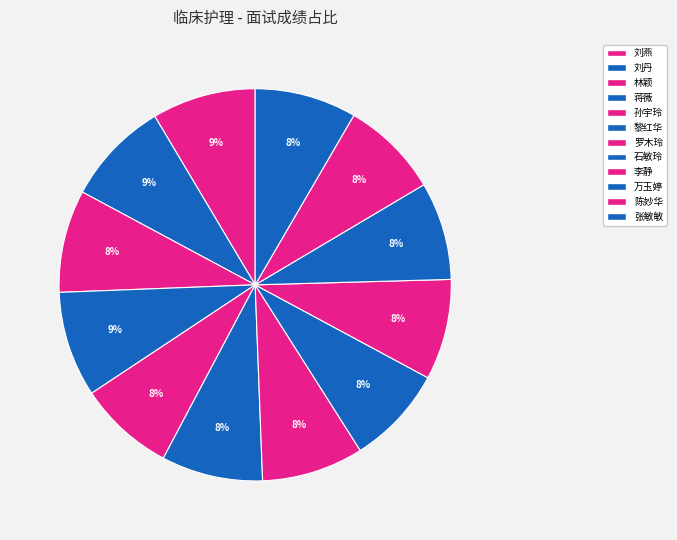

What is the smallest slice in the pie chart?

孙宇玲